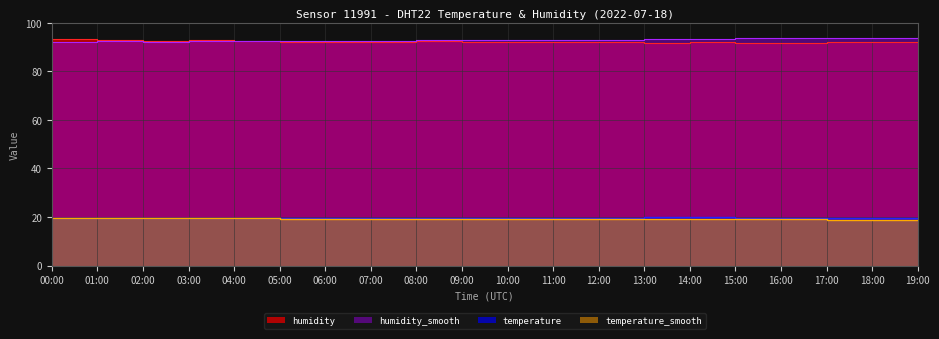

Where is humidity nearest to the value 92?

17:00